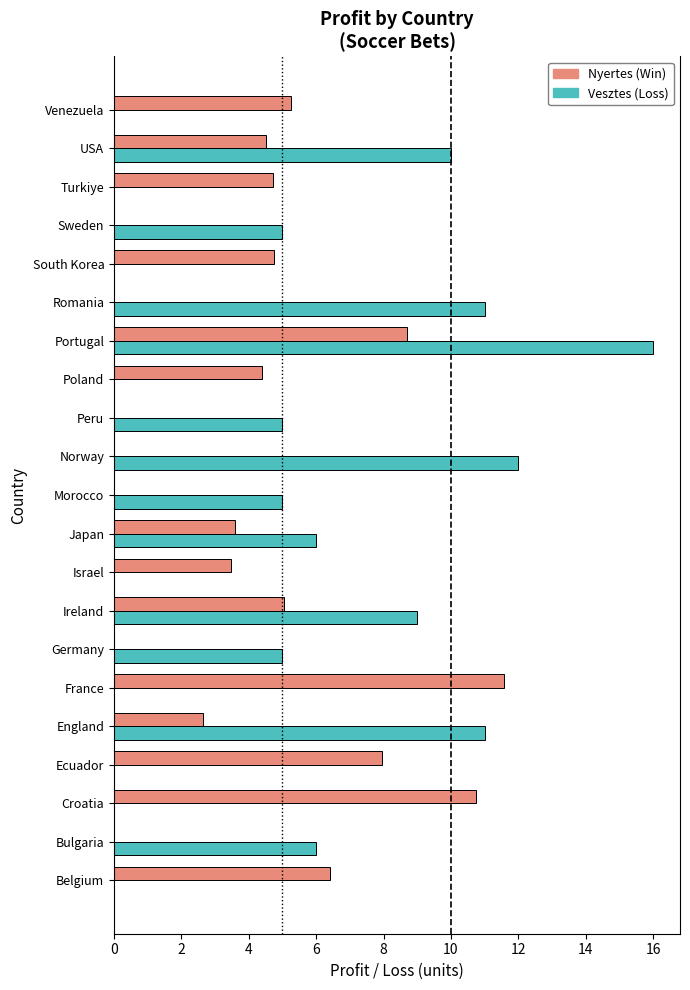

Which series changed the most between Belgium and Peru?

Nyertes (Win)